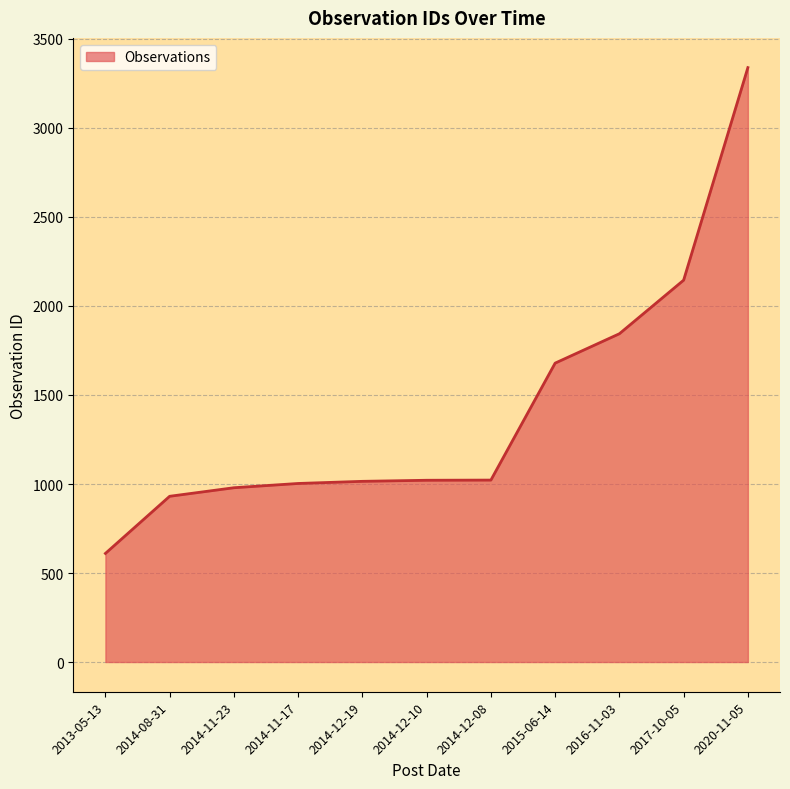

Read the value at 2014-11-17.

1003